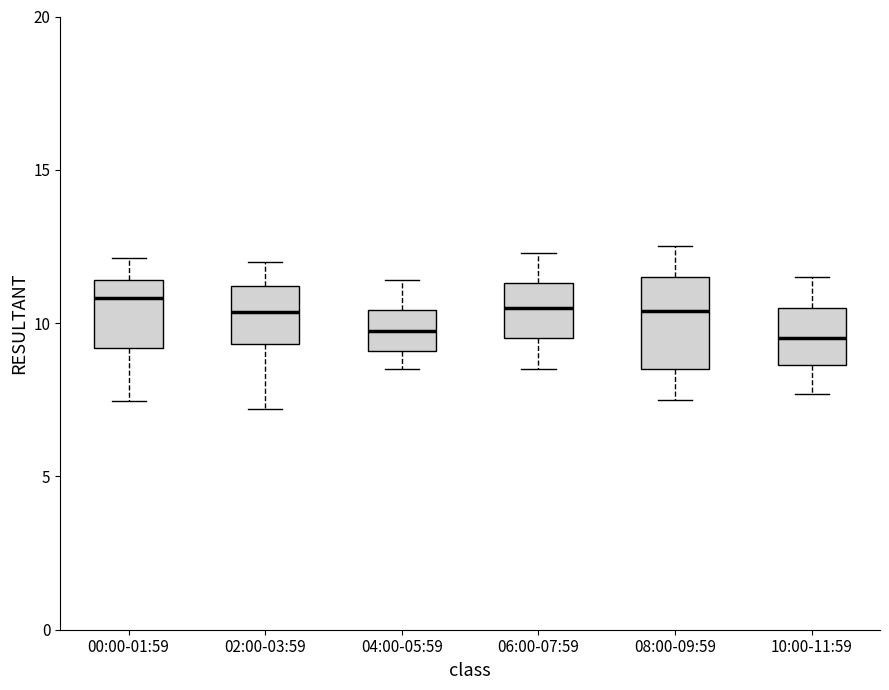

Where does the lower whisker of the box for 00:00-01:59 end on the y-axis? The values are not printed on the chart, so give them approximately, as read against the axis.

7.5